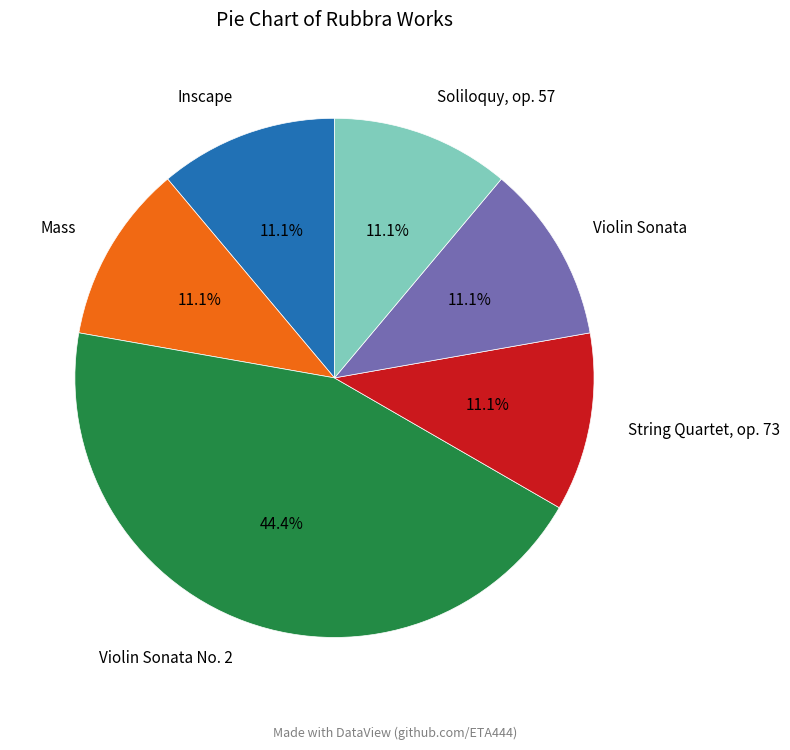

What percentage is NOT represented by String Quartet, op. 73?

88.9%